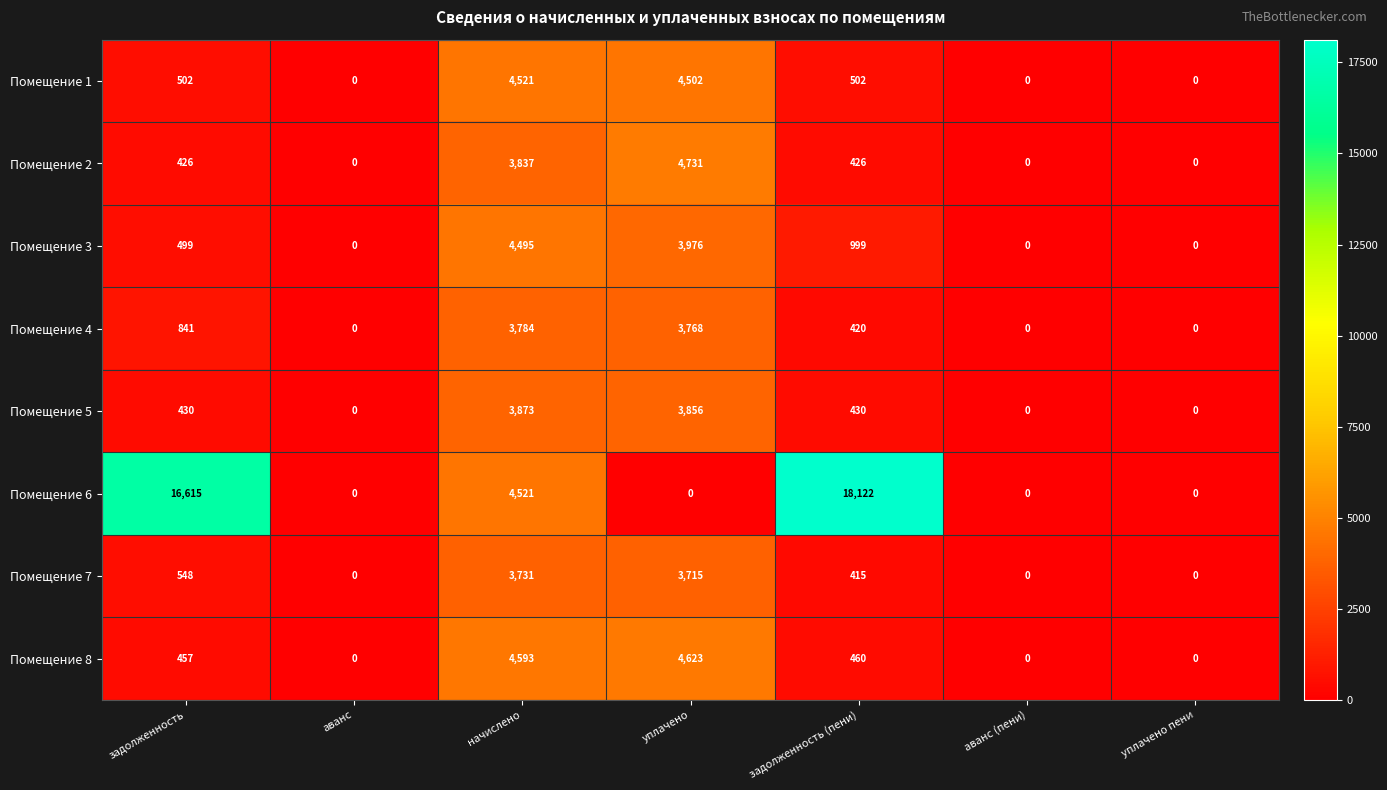

What is the difference between the maximum and minimum values in the Помещение 8 series?

4623